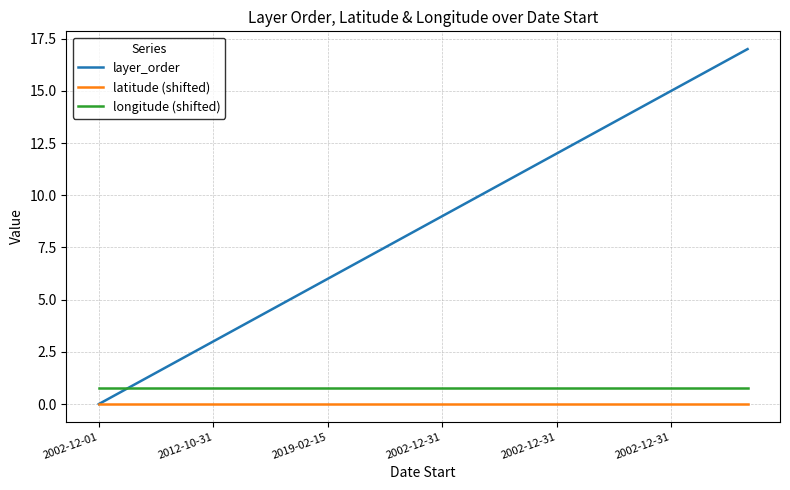

What are all the series names shown in the legend?

layer_order, latitude (shifted), longitude (shifted)